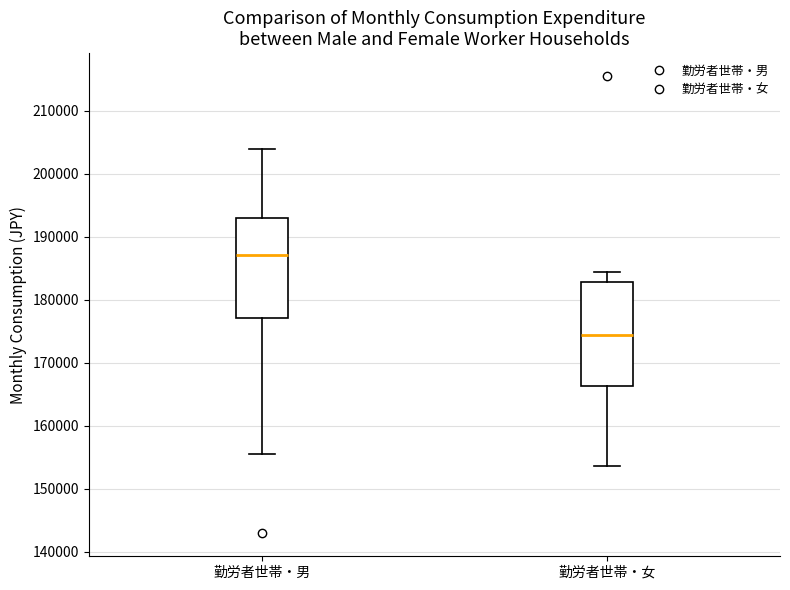

Which box's median line is the highest?

勤労者世帯・男